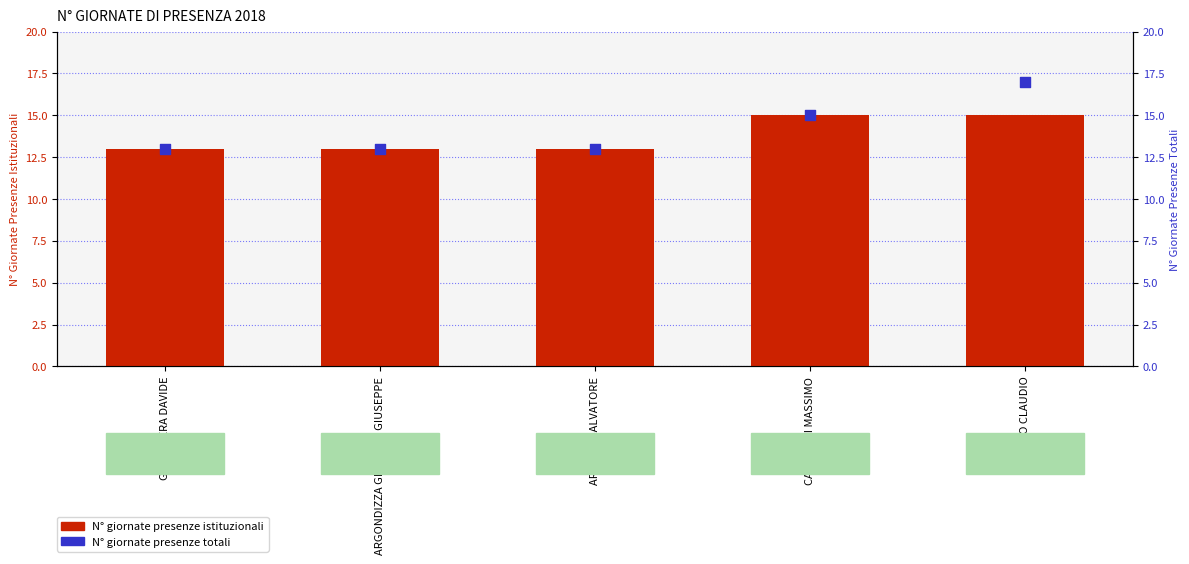

Is the value of N° giornate presenze istituzionali at GUASCO CLAUDIO greater than the value of N° giornate presenze totali at GUASCO CLAUDIO?

No